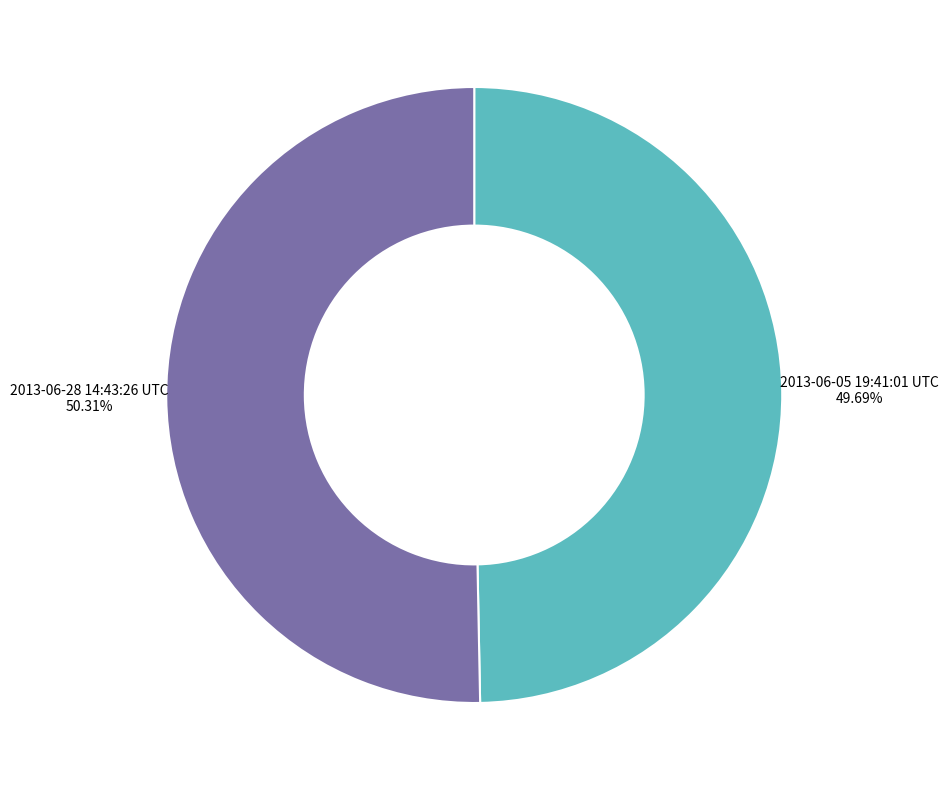

Is there a majority slice in this chart?

Yes